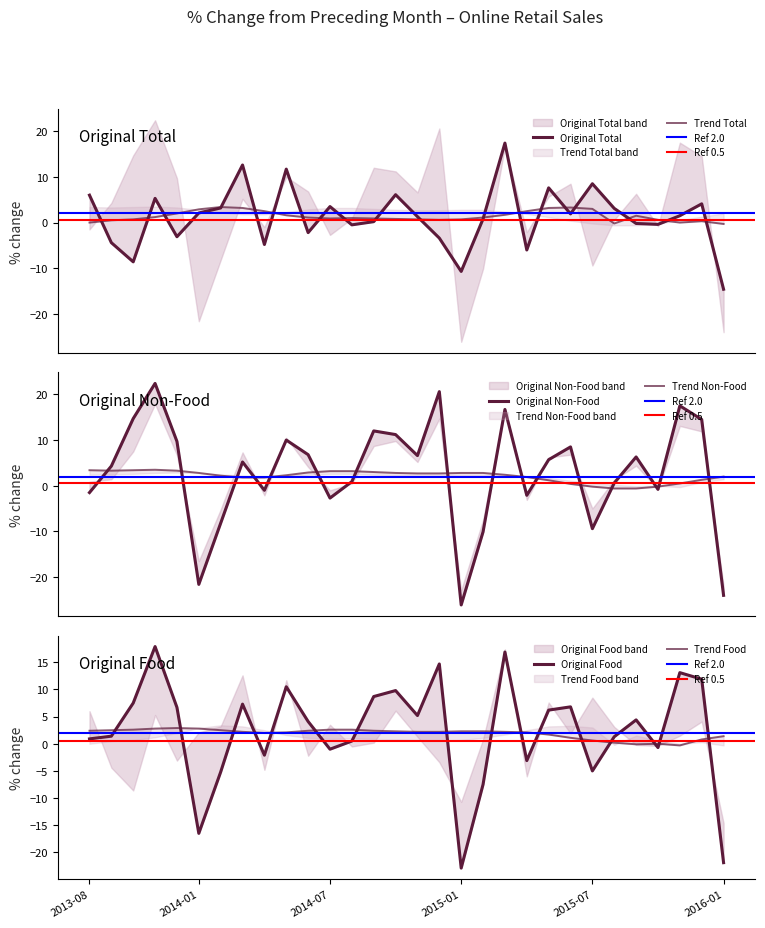

What is the maximum value for Original Non-Food?

22.4